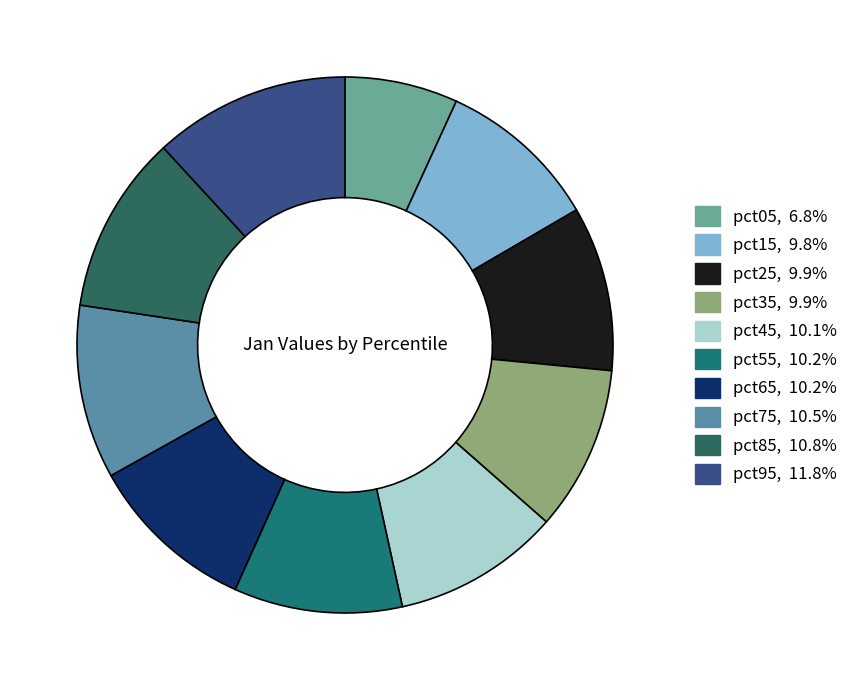

Count the number of slices in the pie.

10